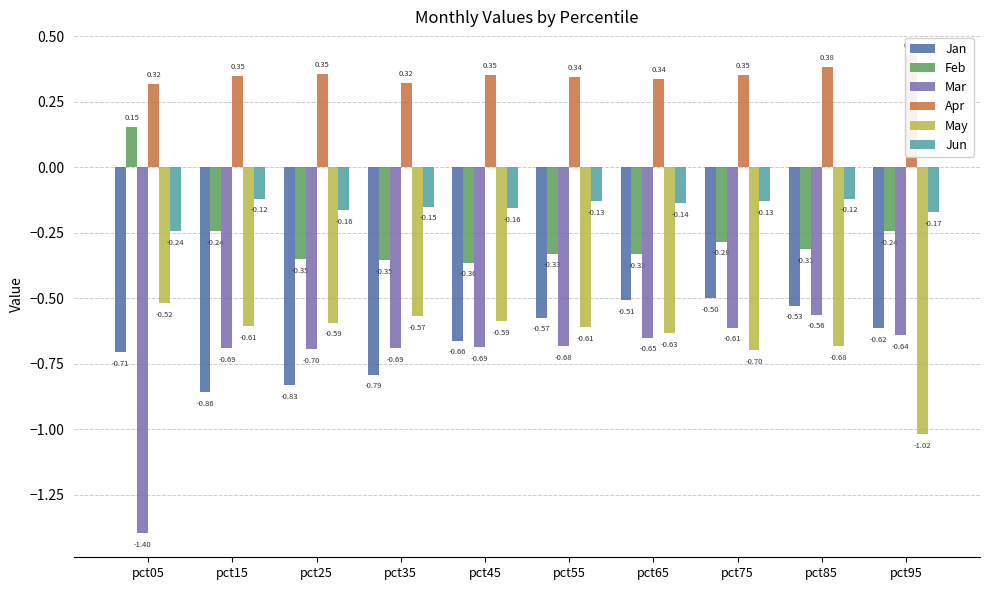

Which series changed the most between pct05 and pct75?

Mar